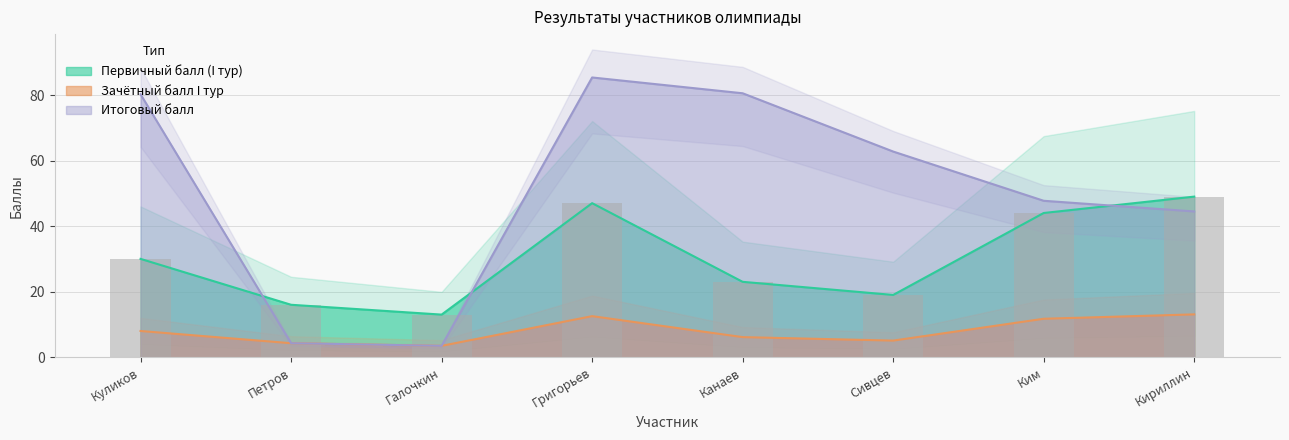

Rank the series by their maximum value, from highest to lowest.

total_score, primary_score, credit_score_I